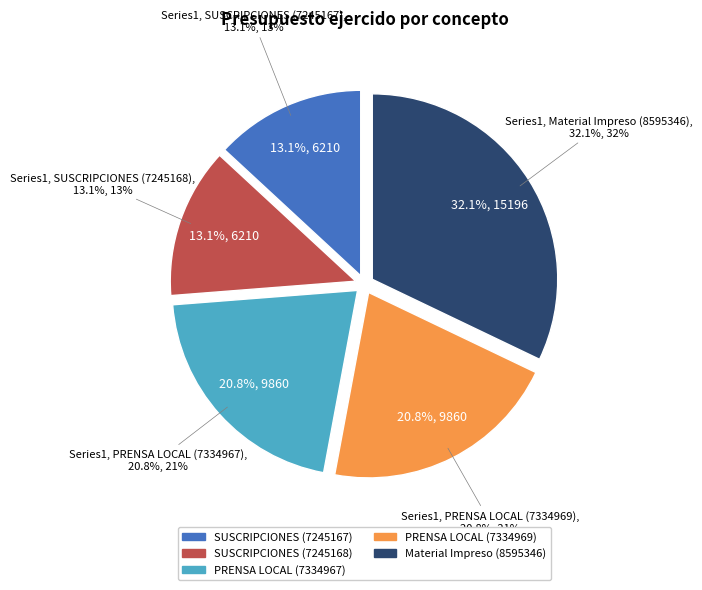

To the nearest percent, what percentage of the pie is PRENSA LOCAL (7334969)?

21%